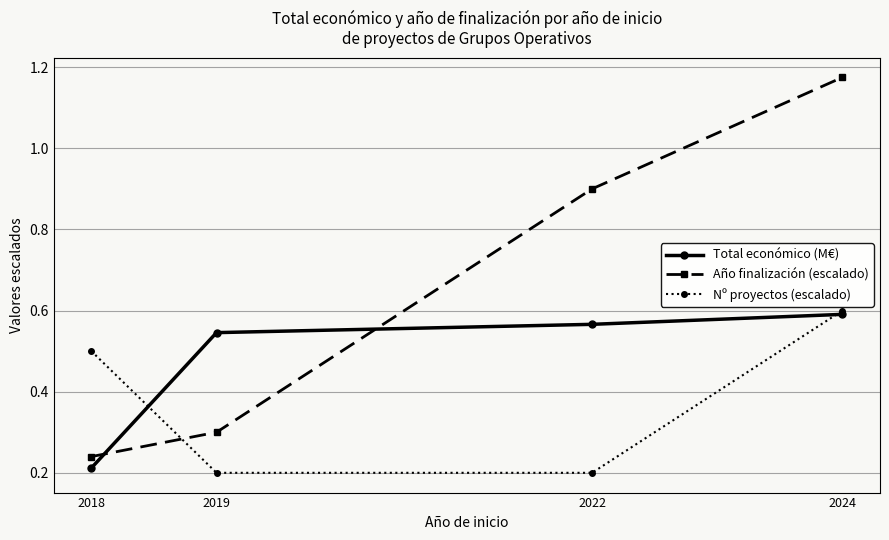

Is the value of Nº proyectos (escalado) at 2018 greater than the value of Total económico (M€) at 2024?

No